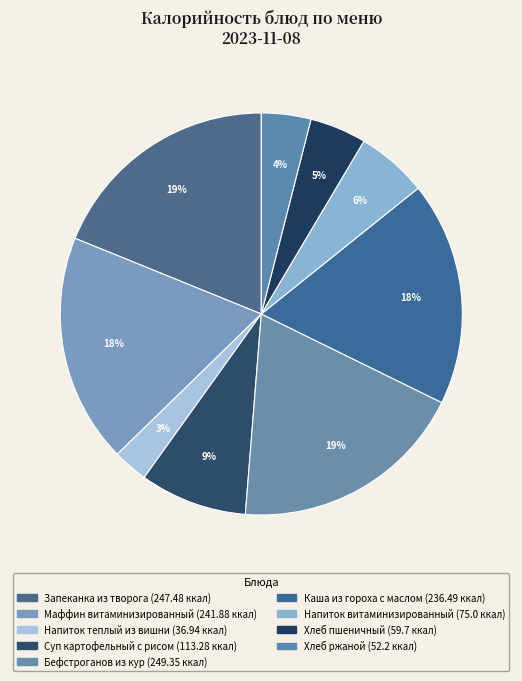

Is the sum of Напиток теплый из вишни and Хлеб ржаной greater than half?

No